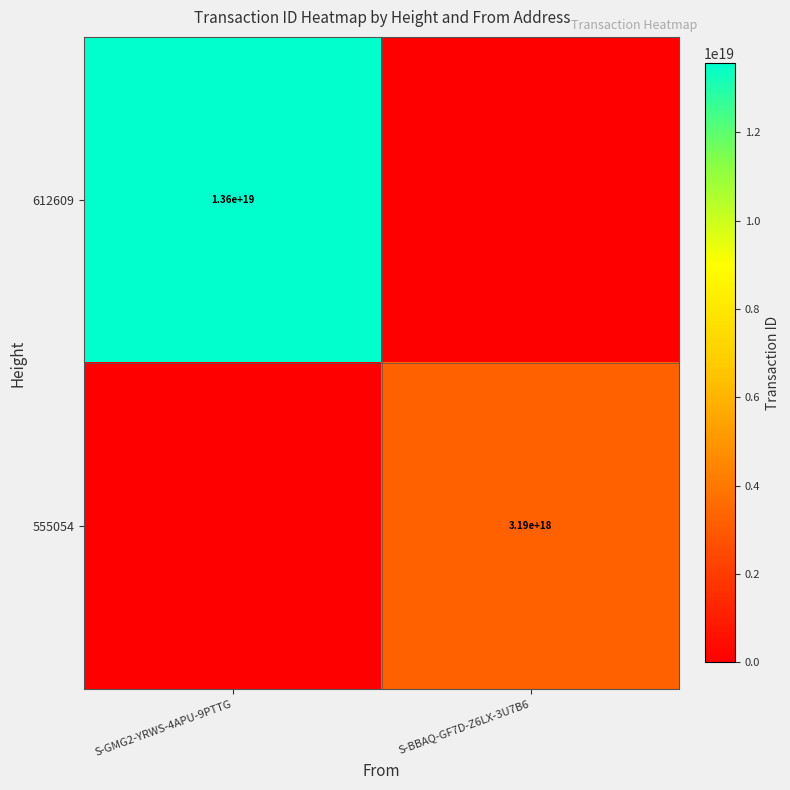

How many values in the 555054 series are below 3191217015635867136?

1